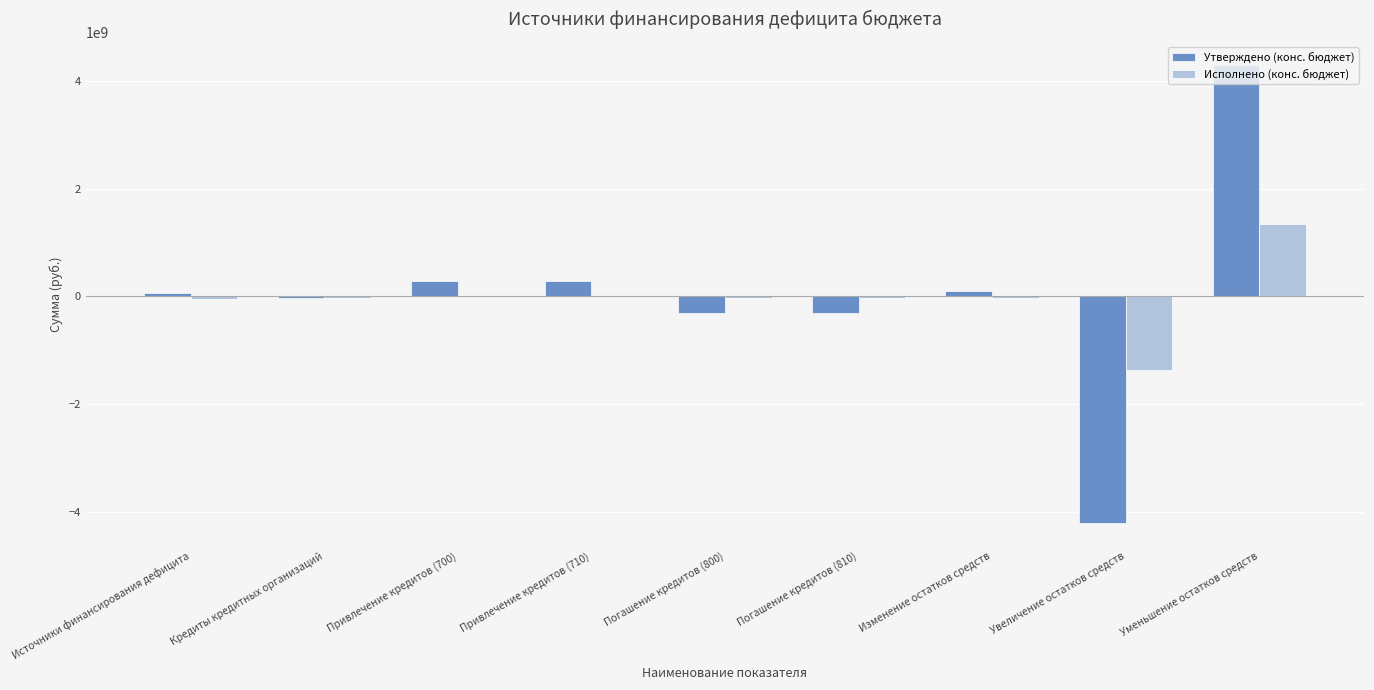

Which category has the highest value in the Исполнено (конс. бюджет) series?

Уменьшение остатков средств